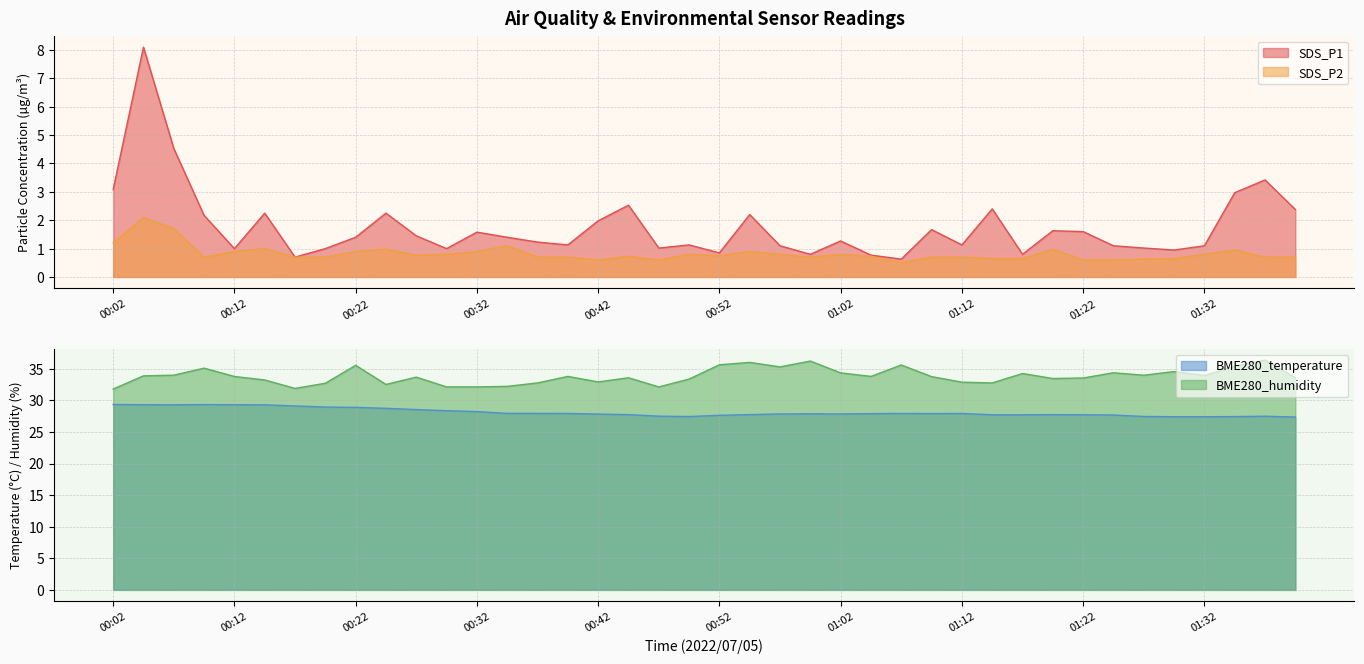

How many interior local valleys does the BME280_temperature series have?

4